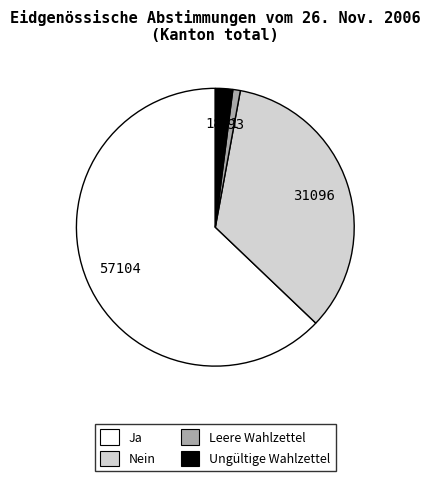

Which slice represents more than half of the pie?

Ja